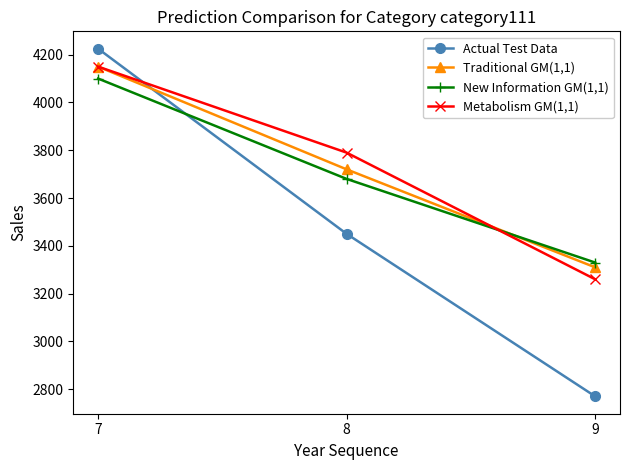

Which series changed the most between 7 and 9?

Actual Test Data